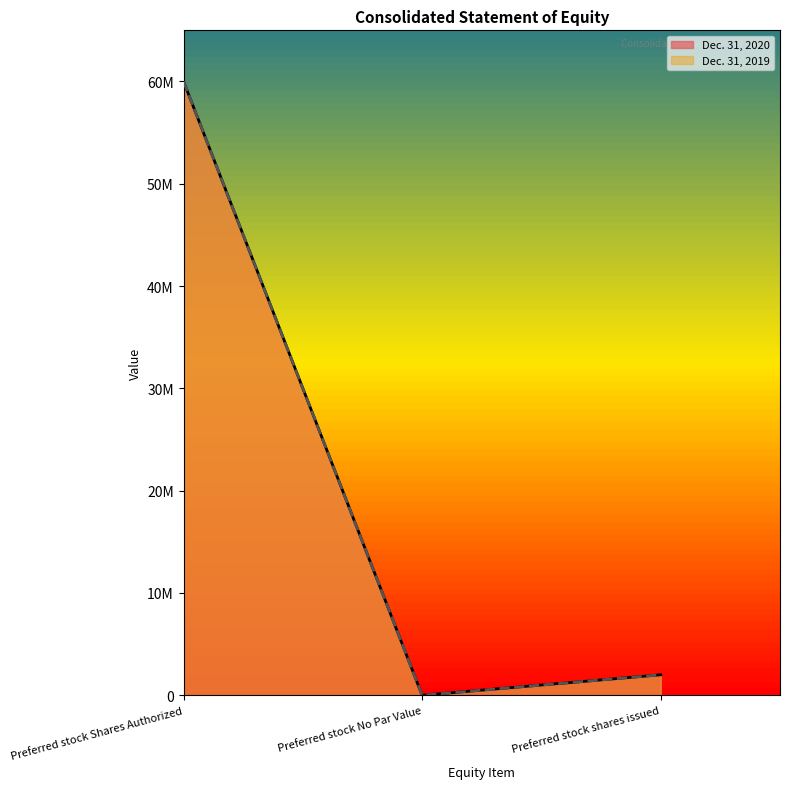

At which category is the sum across all series the highest?

Preferred stock Shares Authorized